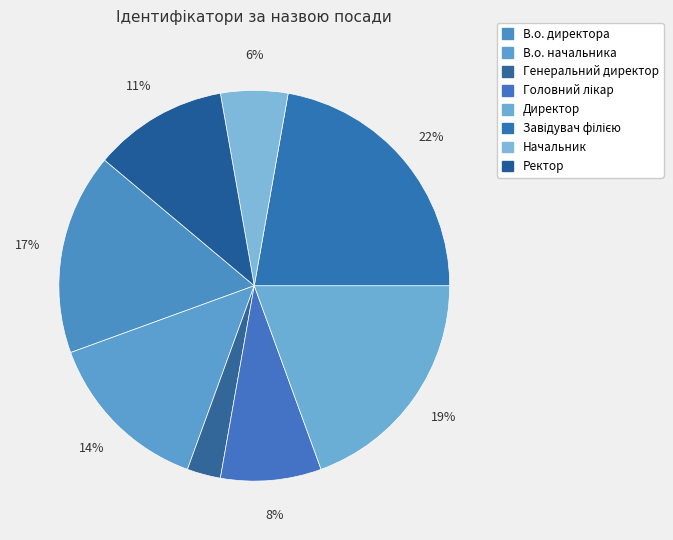

Count the number of slices in the pie.

8